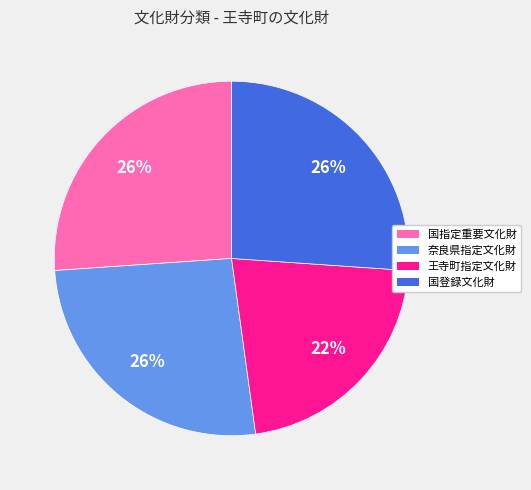

What is the smallest slice in the pie chart?

王寺町指定文化財